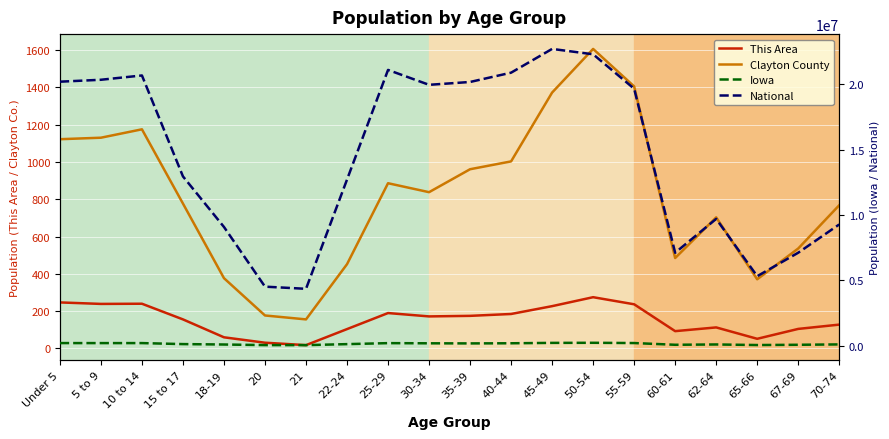

Where is the first local minimum for Iowa?

5 to 9